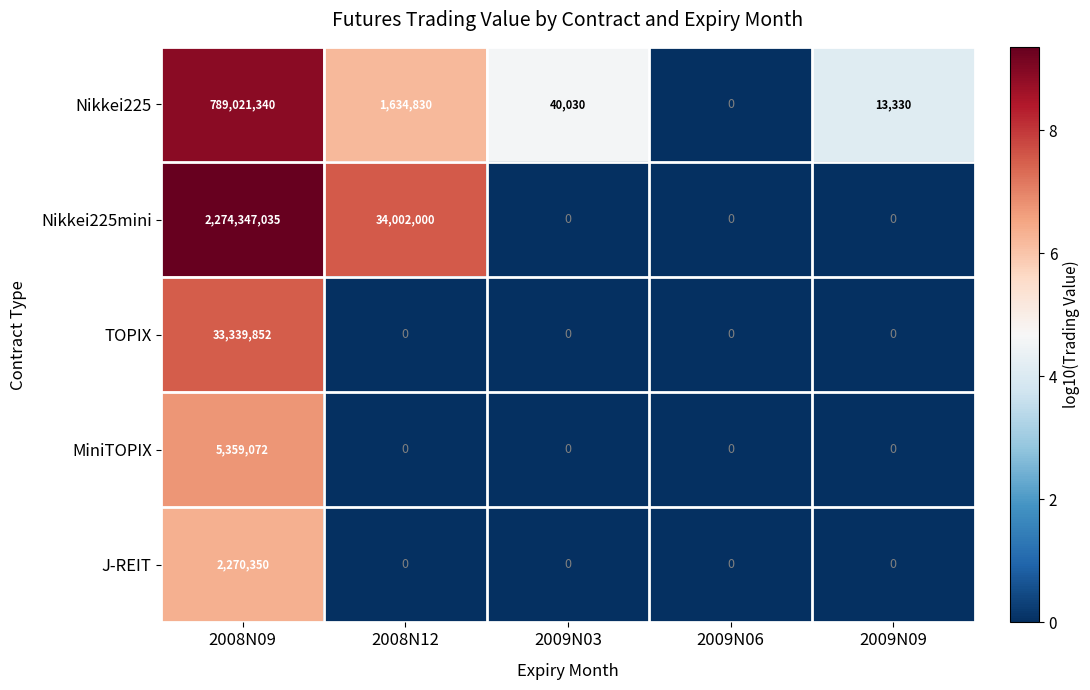

What is the total value across all series at 2008N09?

3104337649